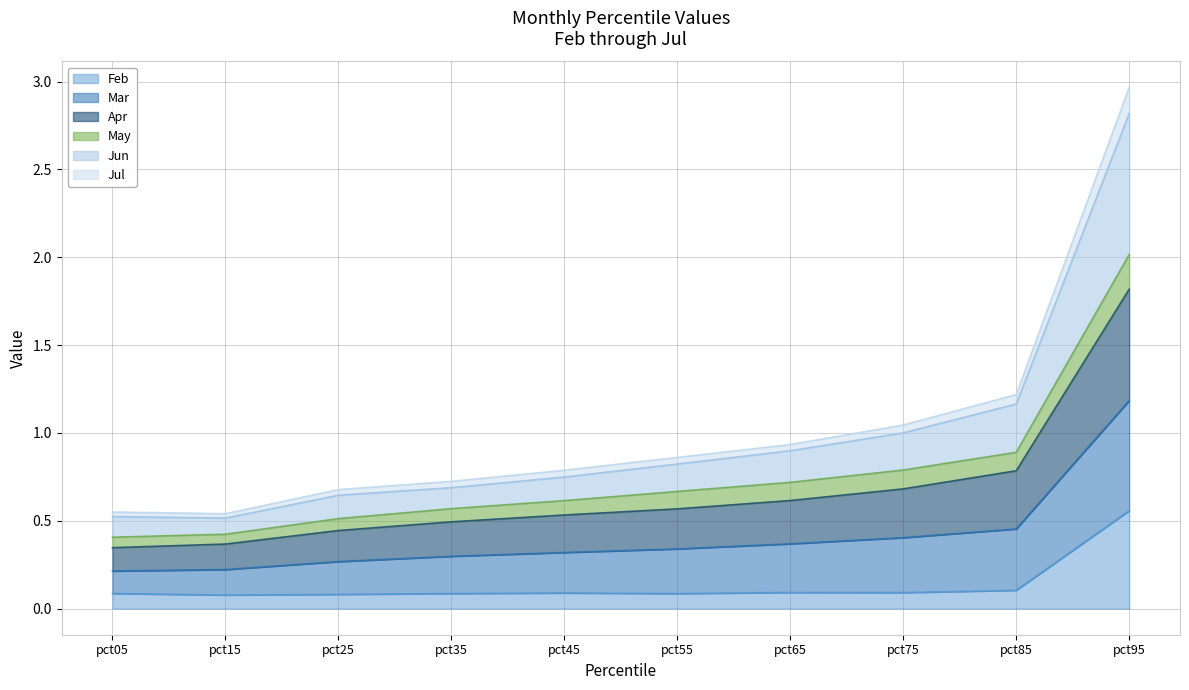

True or false: Jun and Apr cross at least once.

False